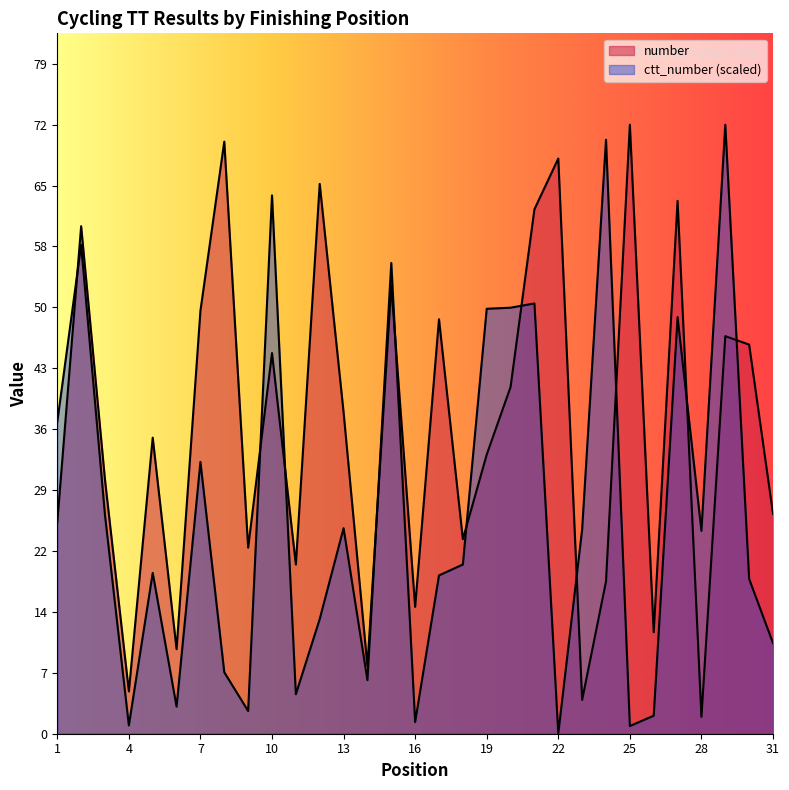

Where is ctt_number nearest to the value 36?

1